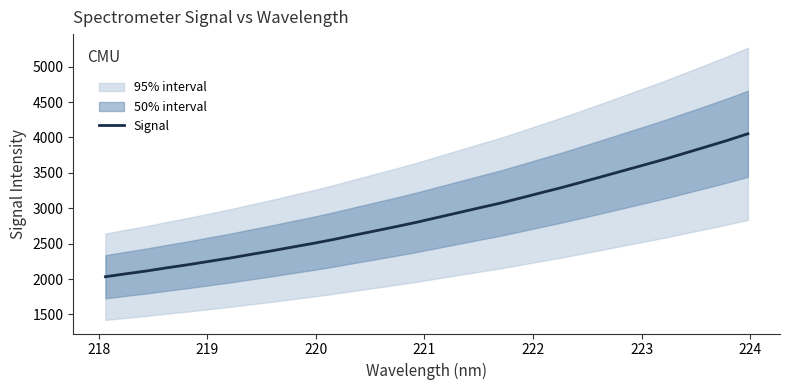

What is the greatest value displayed?

4052.4